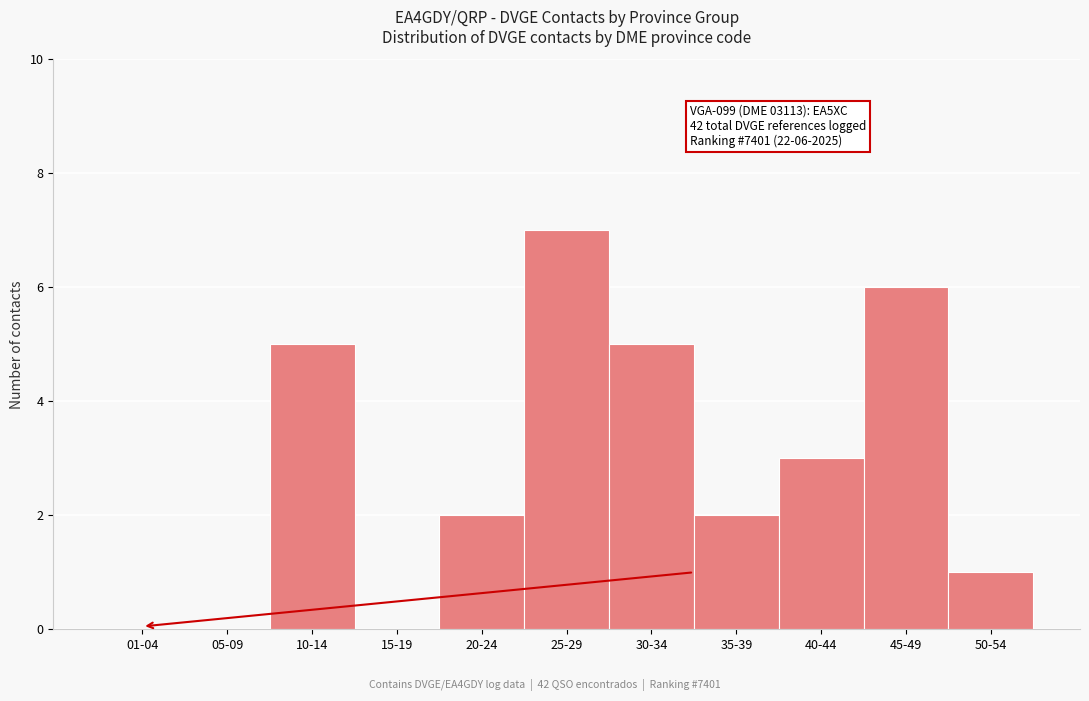

Reading left to right, transcribe all the data shown in this chart.

01-04=0	05-09=0	10-14=5	15-19=0	20-24=2	25-29=7	30-34=5	35-39=2	40-44=3	45-49=6	50-54=1